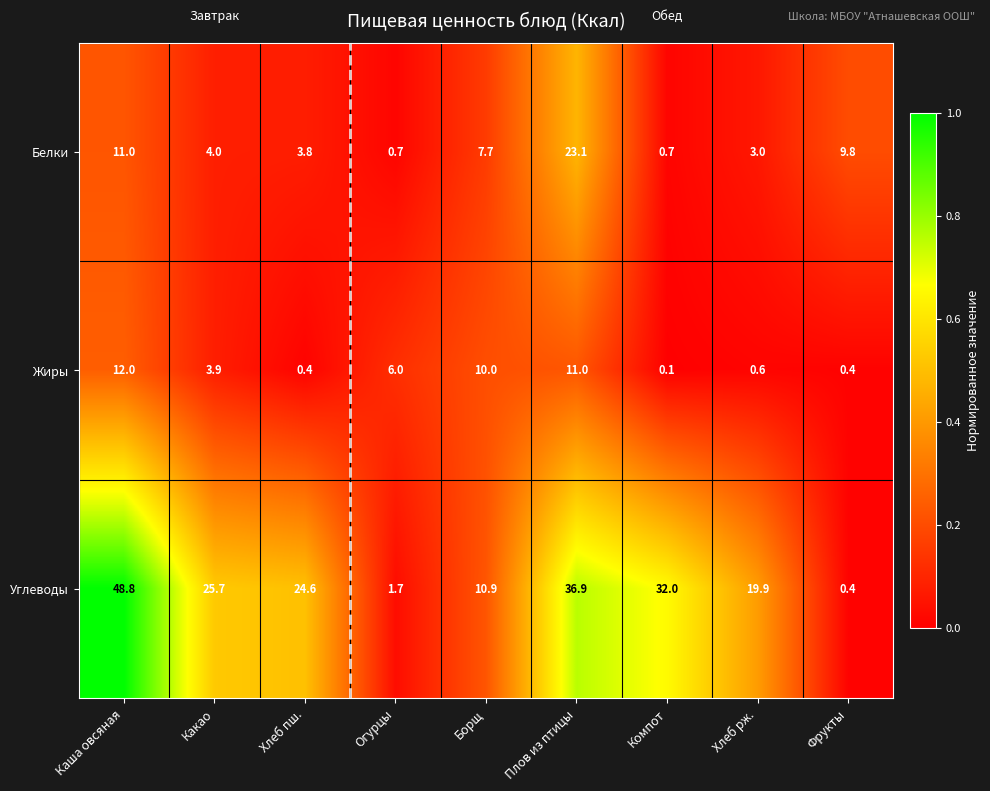

What is the average value of the Белки series?

7.1